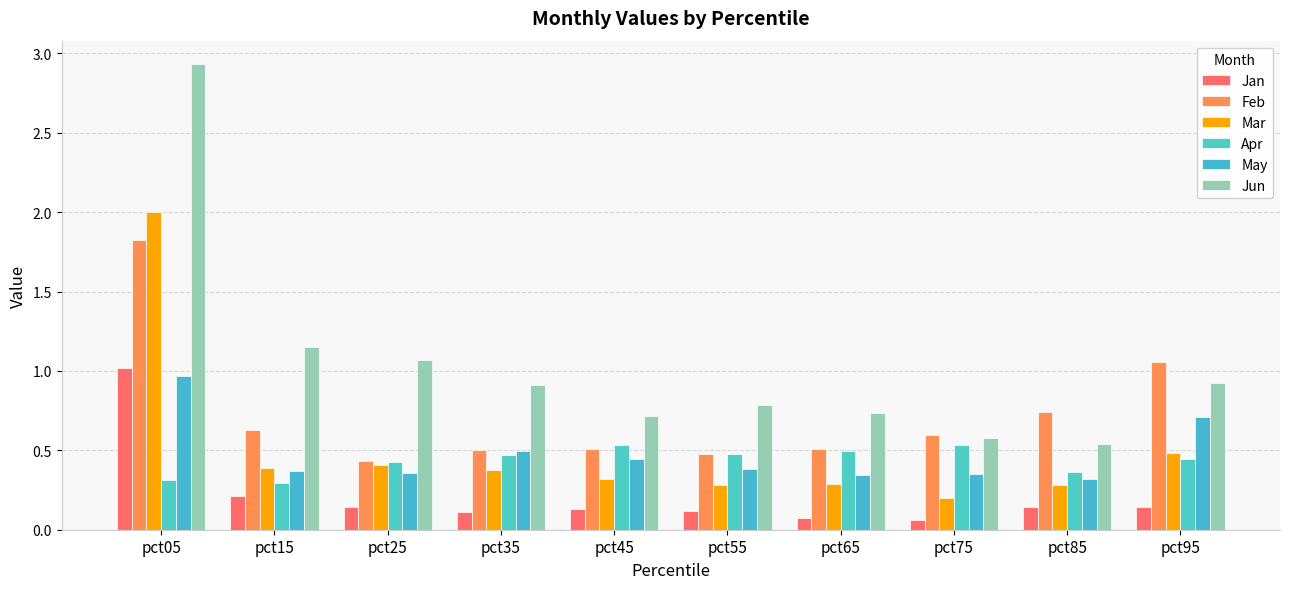

What is the difference between the maximum and minimum values in the Apr series?

0.2